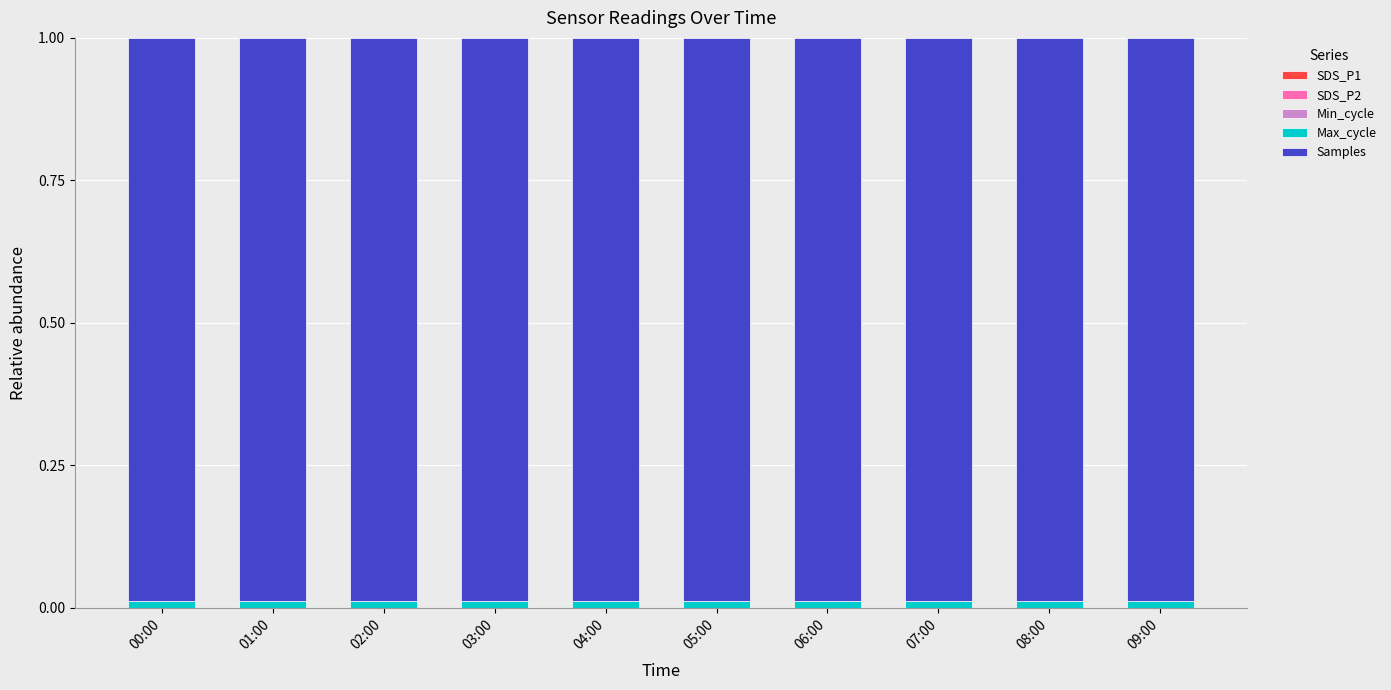

At which category is the sum across all series the highest?

00:00